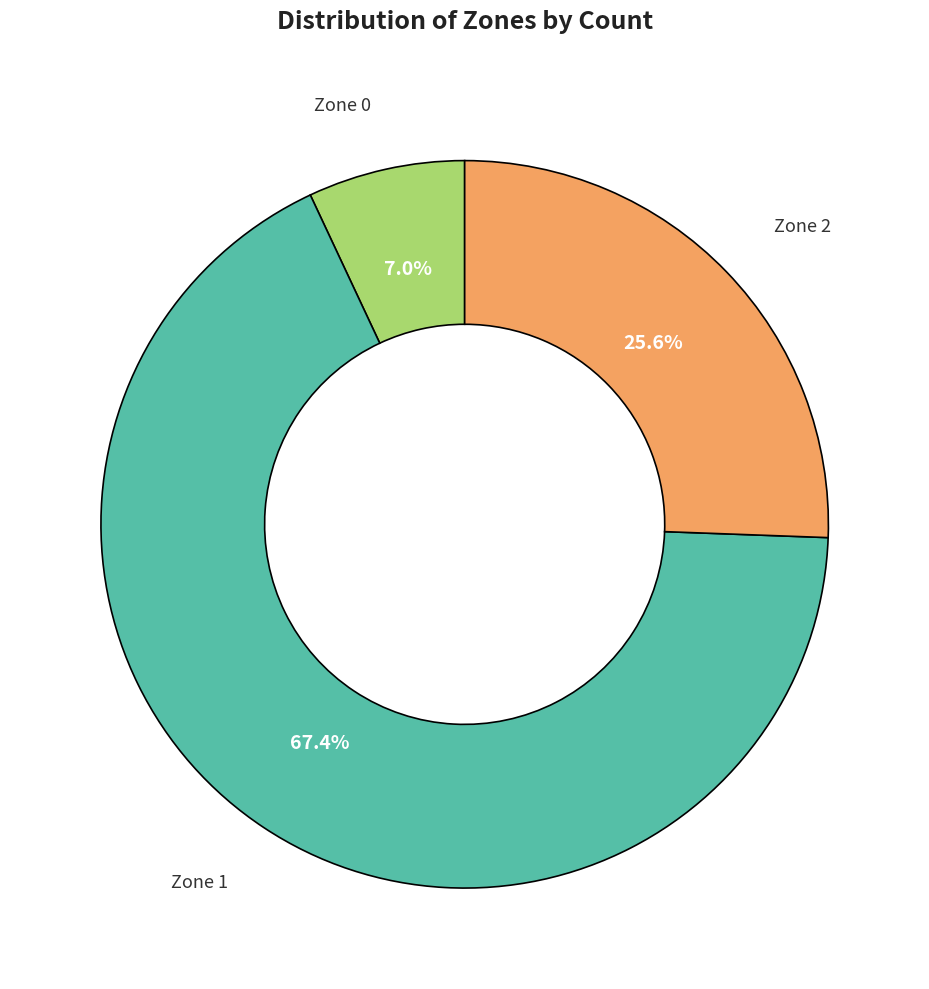

What percentage is the Zone 2 slice, to the nearest percent?

26%